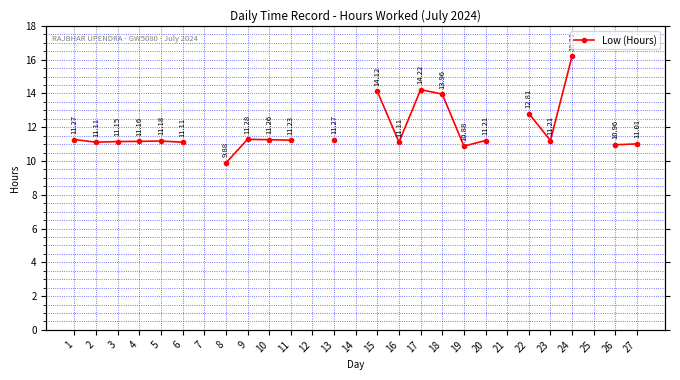

What is the value of the 11th point from the left?

11.2